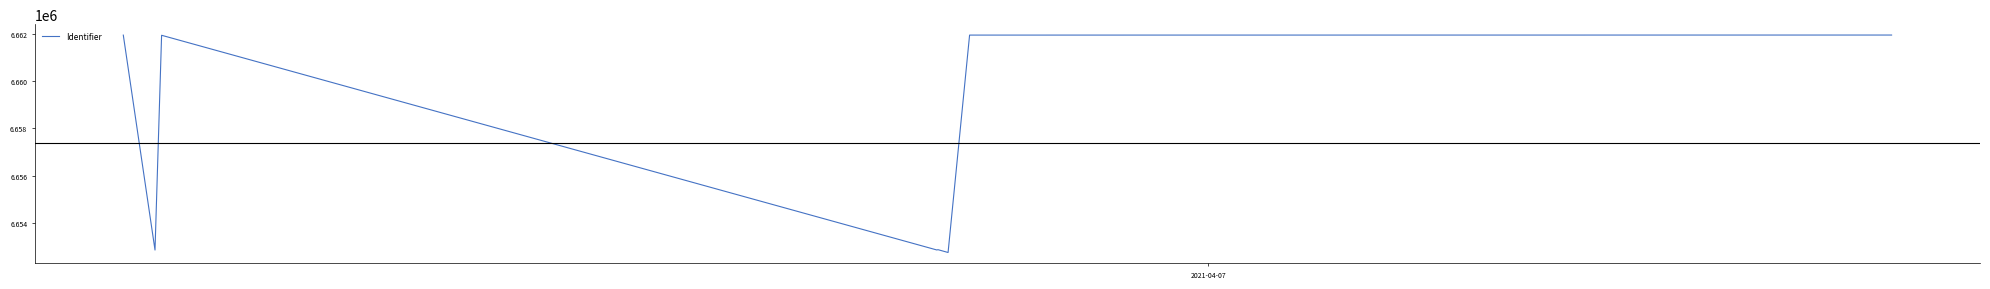

What is the minimum value shown in the chart?

6652743